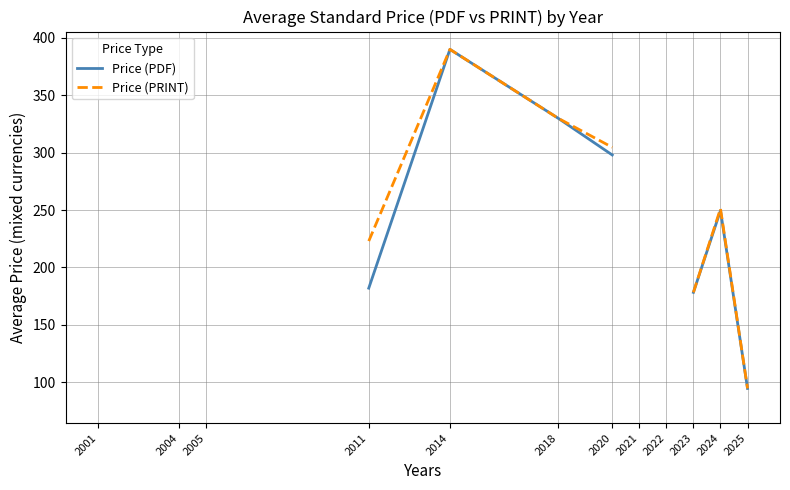

In Price (PRINT), how many points are higher than both neighbors (excluding endpoints)?

2